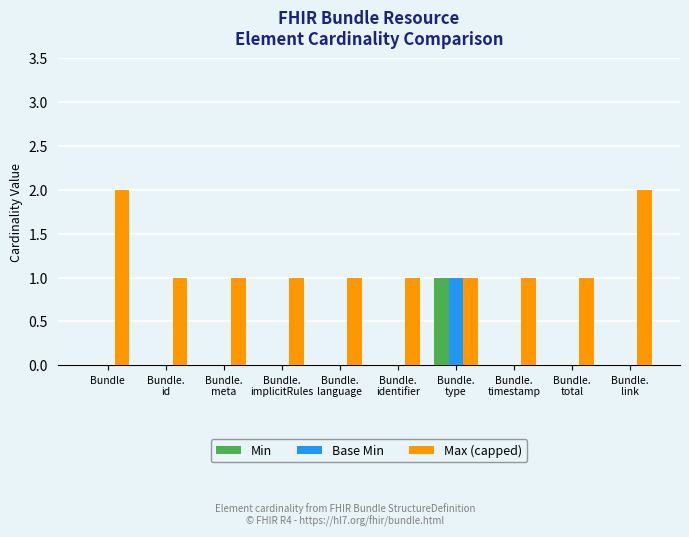

Count the number of data series in this chart.

3